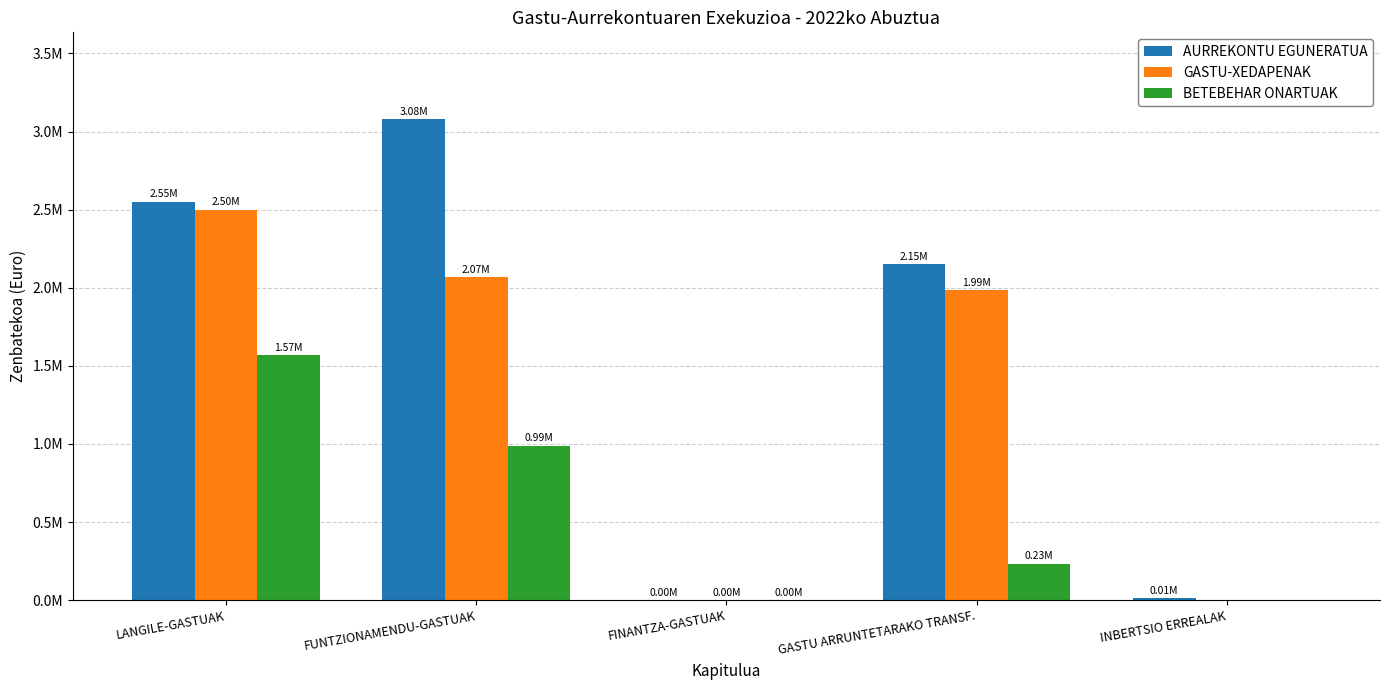

Does the chart contain stacked bars?

No